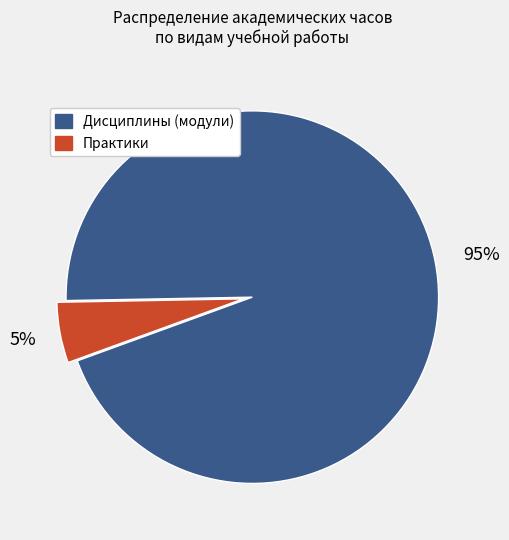

Is it true that Дисциплины (модули) is 84% of the pie?

False